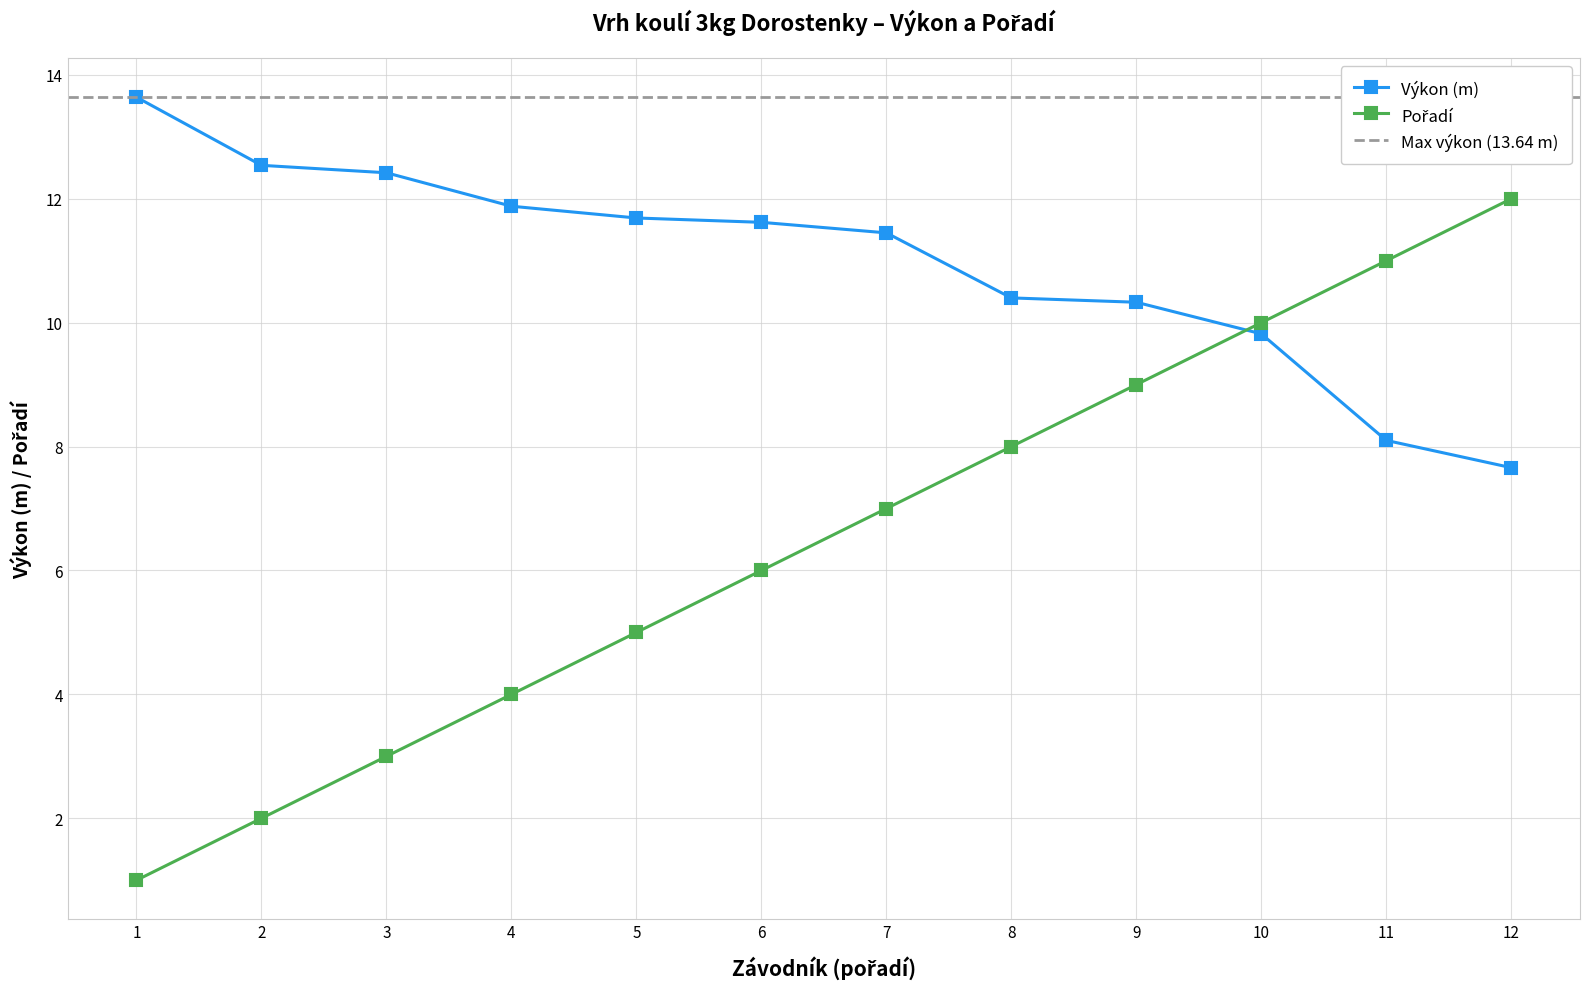

What is the maximum value for Výkon (m)?

13.6